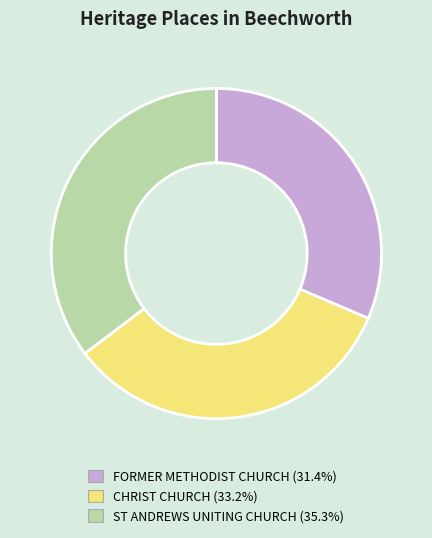

Combined, do FORMER METHODIST CHURCH and CHRIST CHURCH account for over 50%?

Yes